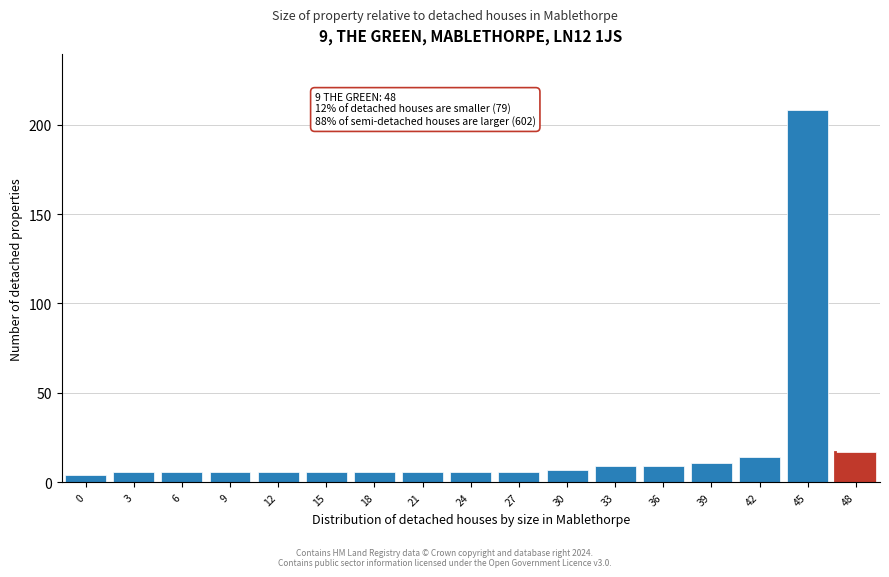

Reading left to right, transcribe all the data shown in this chart.

0=4	3=6	6=6	9=6	12=6	15=6	18=6	21=6	24=6	27=6	30=7	33=9	36=9	39=11	42=14	45=208	48=17